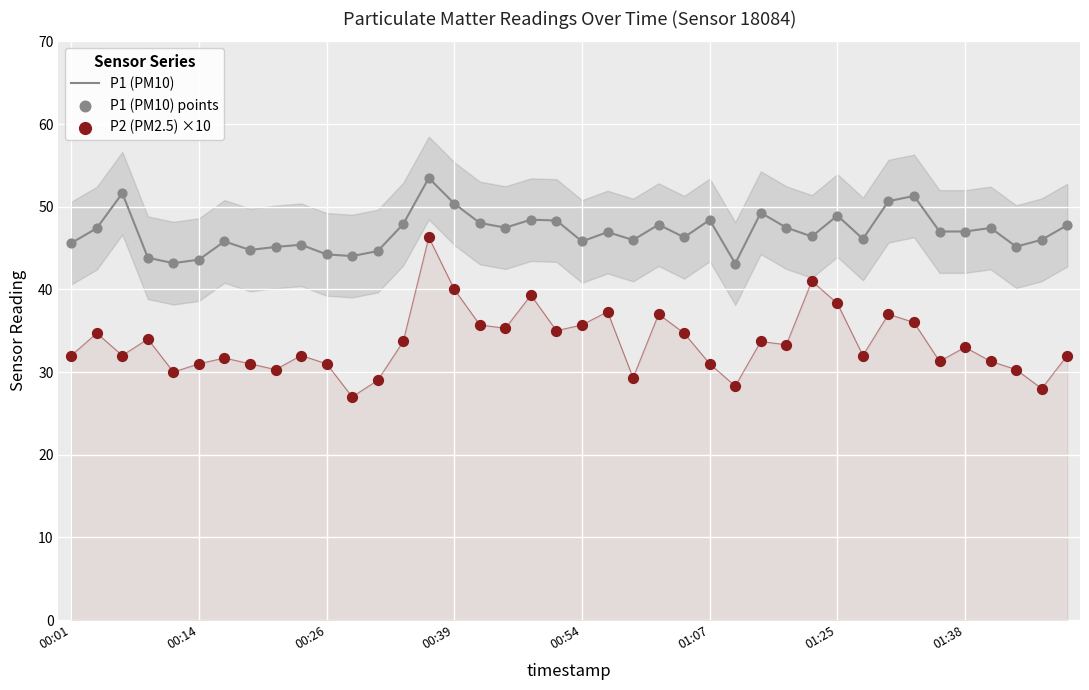

What are all the series names shown in the legend?

P1 (PM10), P1 (PM10) points, P2 (PM2.5) ×10